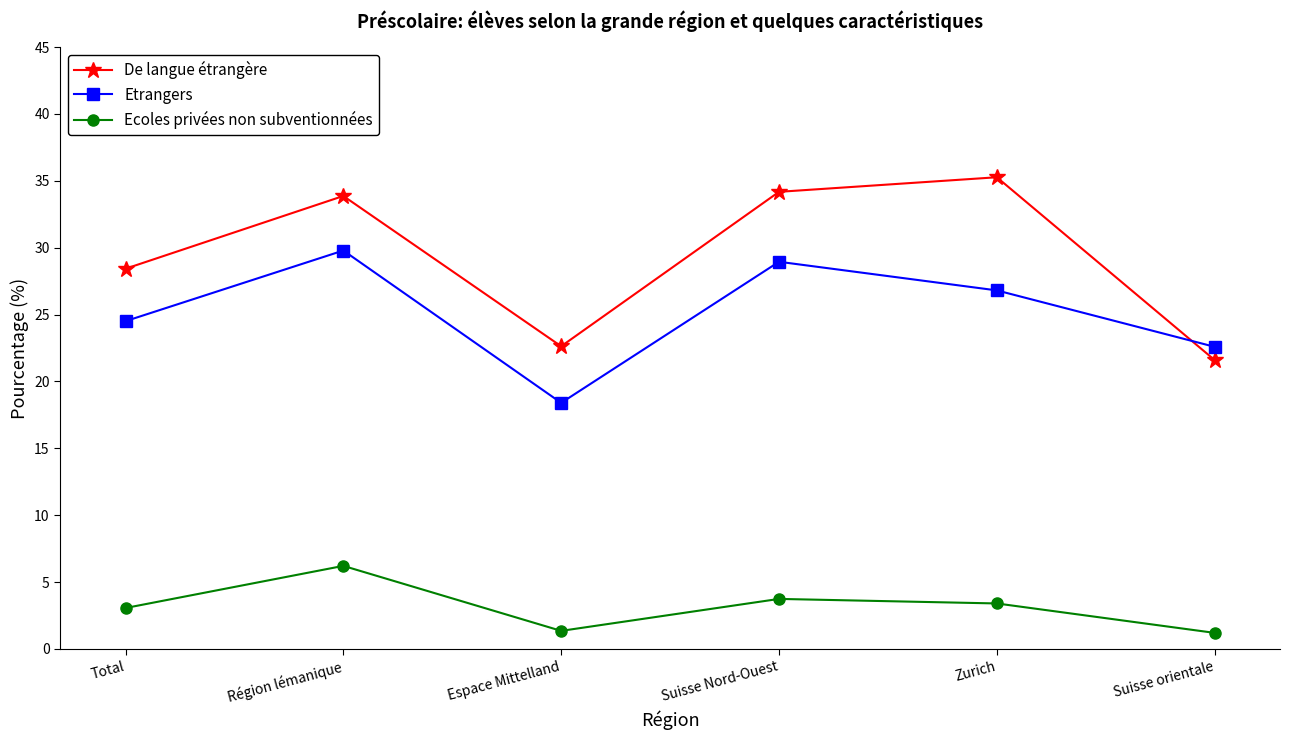

In Ecoles privées non subventionnées, how many points are higher than both neighbors (excluding endpoints)?

2